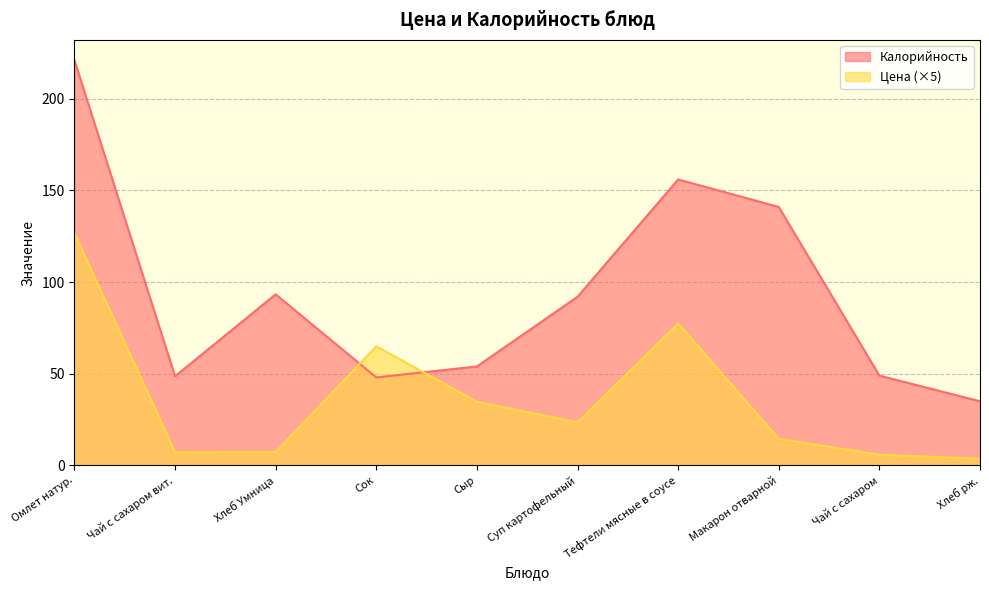

What are all the series names shown in the legend?

Калорийность, Цена (×5)